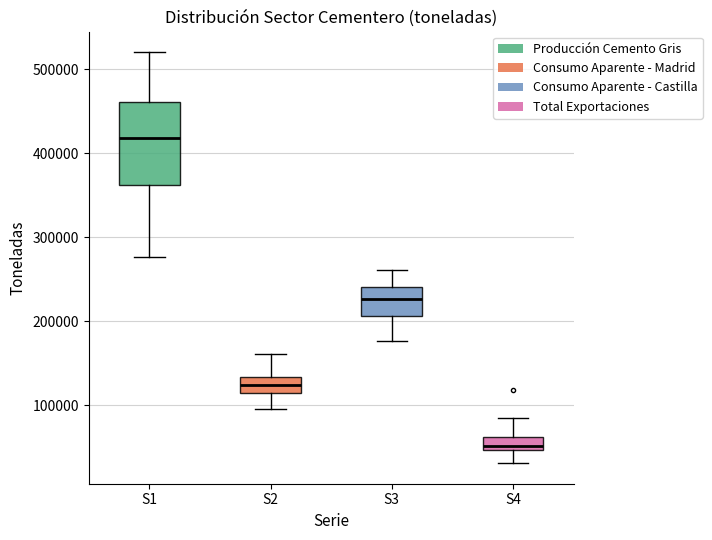

Where does the upper whisker of the box for S1 end on the y-axis? The values are not printed on the chart, so give them approximately, as read against the axis.

520000